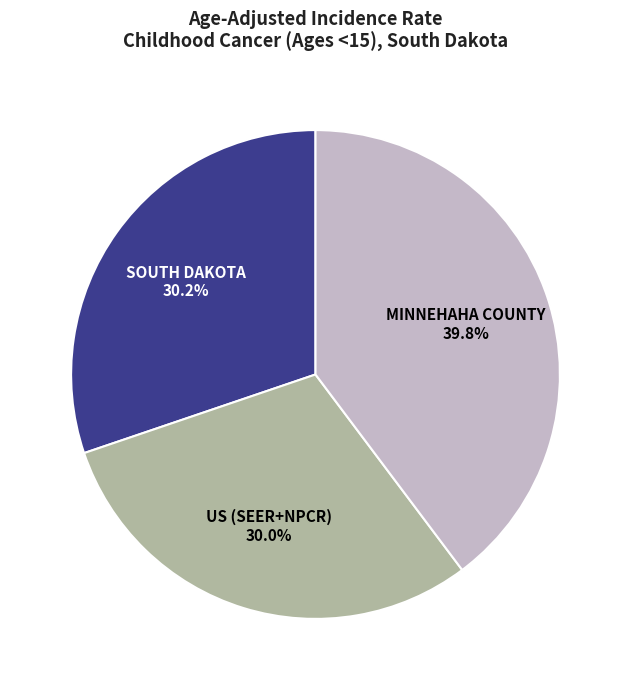

Is there any slice that represents more than half of the pie?

No